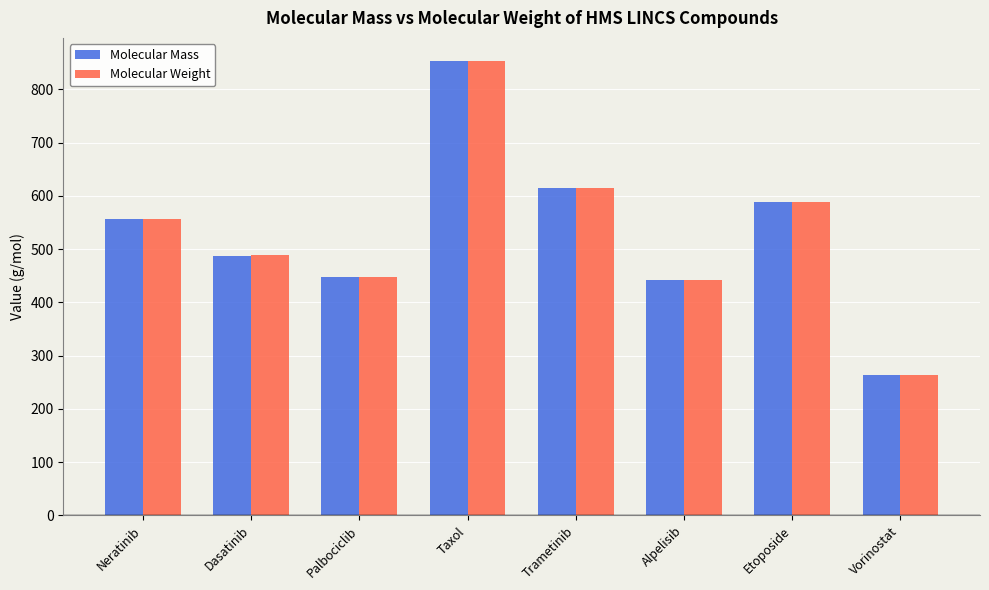

What is the average value of the Molecular Mass series?

531.6